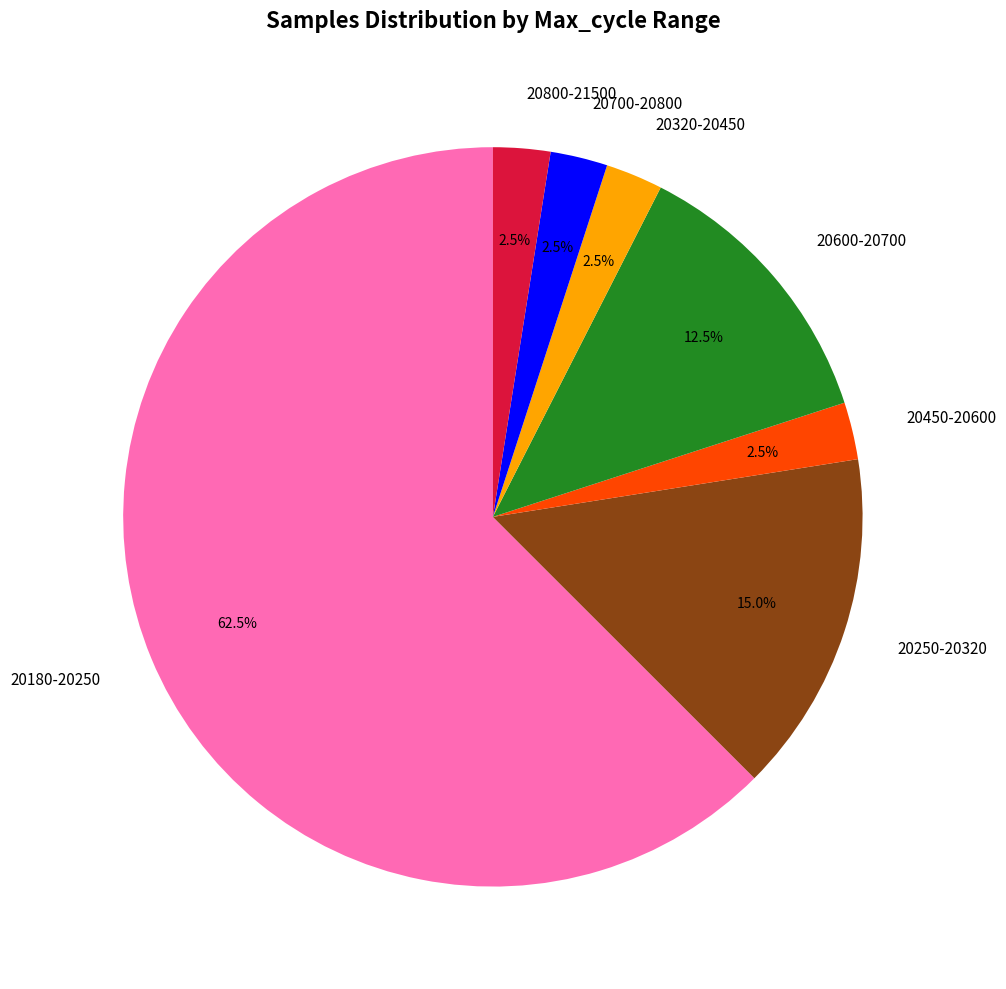

Between 20700-20800 and 20250-20320, which is larger?

20250-20320